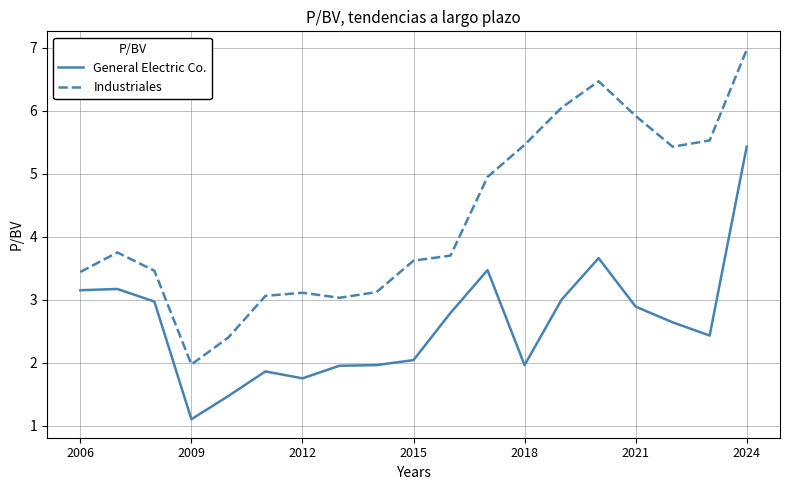

Which series has the largest total across all categories?

Industriales